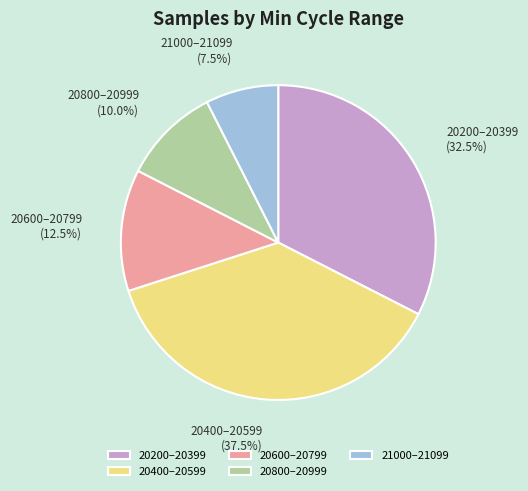

Does 21000–21099 represent more than half of the total?

No